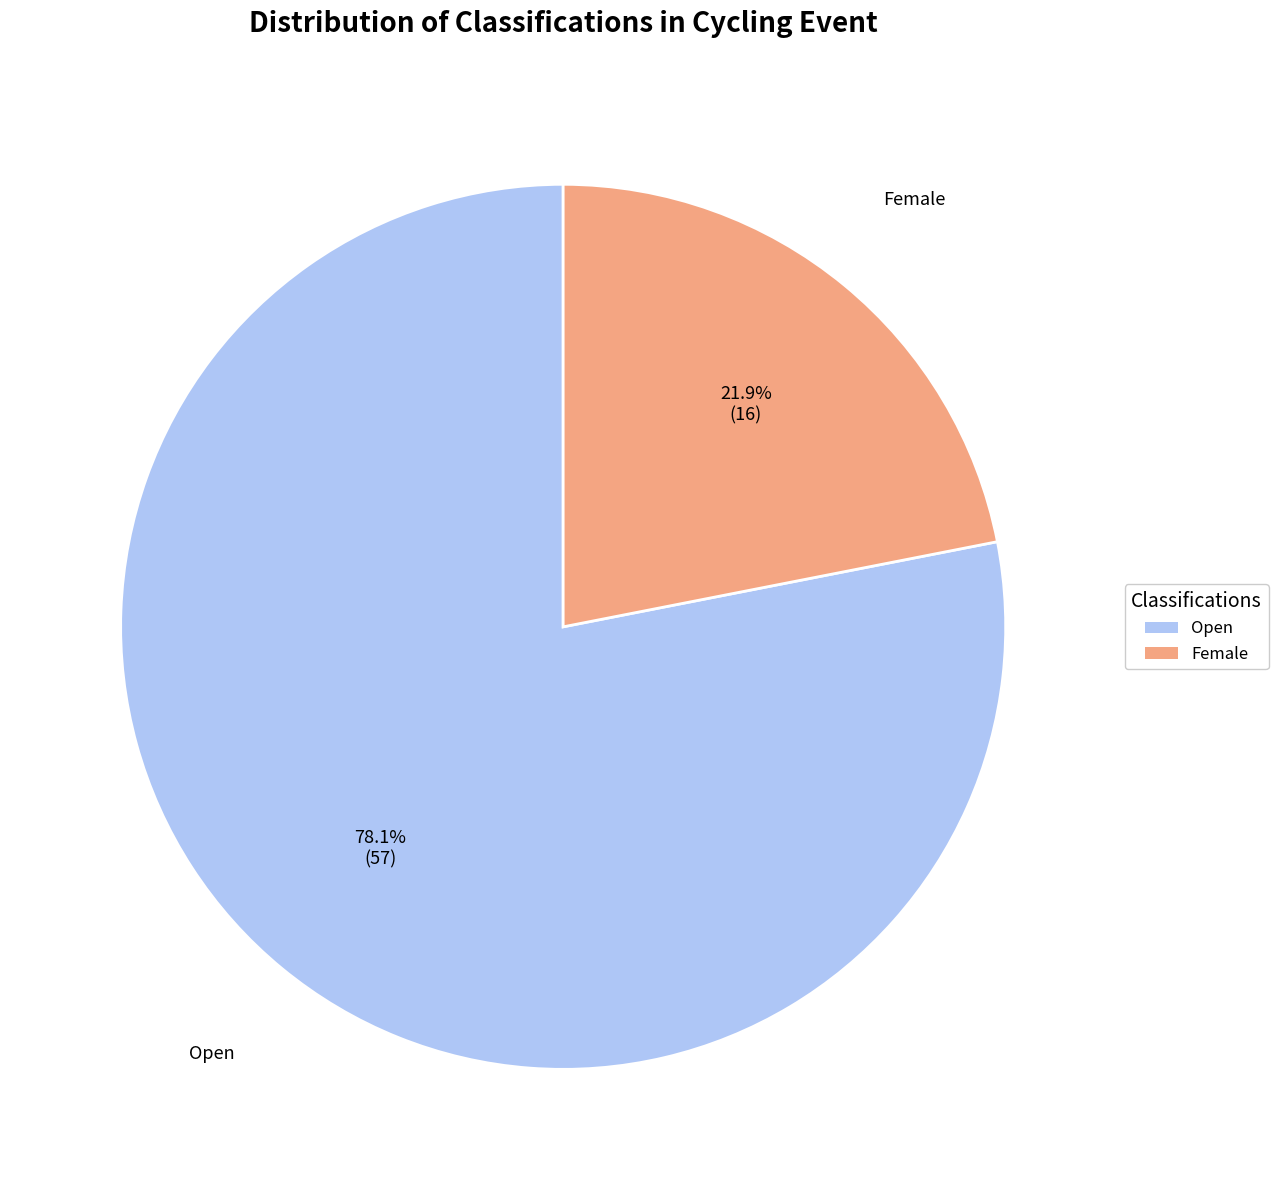

What is the ratio of the value at Open to the value at Female?

3.6